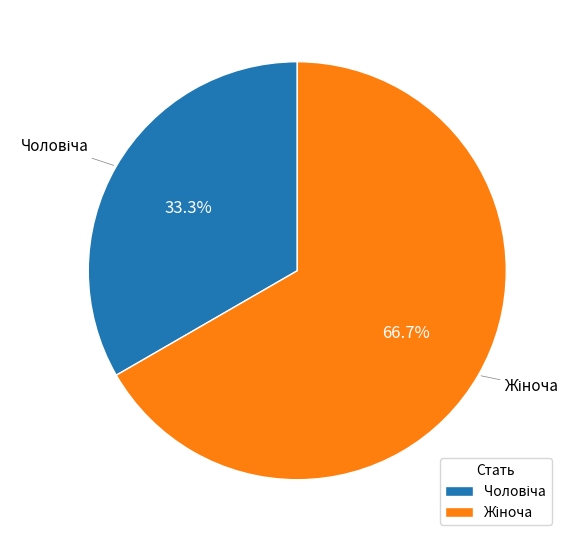

Is there a majority slice in this chart?

Yes